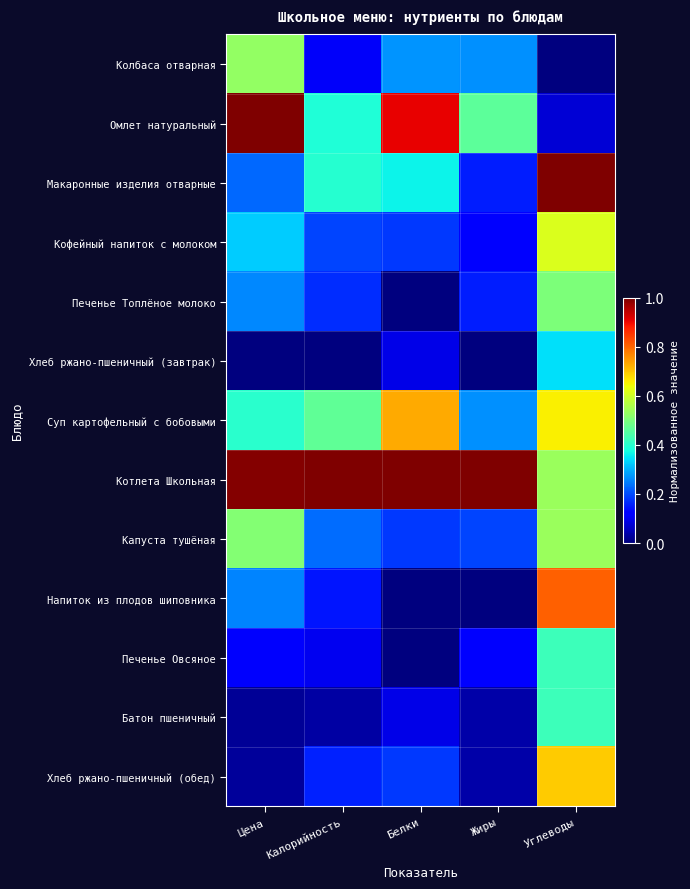

Reading right to left, what are all the values shown in this chart?

Колбаса отварная: Углеводы=0.0	Жиры=0.3	Белки=0.3	Калорийность=0.1	Цена=0.5
Омлет натуральный: Углеводы=0.1	Жиры=0.5	Белки=0.9	Калорийность=0.4	Цена=1.0
Макаронные изделия отварные: Углеводы=1.0	Жиры=0.2	Белки=0.4	Калорийность=0.4	Цена=0.2
Кофейный напиток с молоком: Углеводы=0.6	Жиры=0.1	Белки=0.2	Калорийность=0.2	Цена=0.3
Печенье Топлёное молоко: Углеводы=0.5	Жиры=0.2	Белки=0.0	Калорийность=0.2	Цена=0.3
Хлеб ржано-пшеничный (завтрак): Углеводы=0.3	Жиры=0.0	Белки=0.1	Калорийность=0.0	Цена=0.0
Суп картофельный с бобовыми: Углеводы=0.7	Жиры=0.3	Белки=0.7	Калорийность=0.5	Цена=0.4
Котлета Школьная: Углеводы=0.5	Жиры=1.0	Белки=1.0	Калорийность=1.0	Цена=1.0
Капуста тушёная: Углеводы=0.5	Жиры=0.2	Белки=0.2	Калорийность=0.2	Цена=0.5
Напиток из плодов шиповника: Углеводы=0.8	Жиры=0.0	Белки=0.0	Калорийность=0.1	Цена=0.3
Печенье Овсяное: Углеводы=0.4	Жиры=0.1	Белки=0.0	Калорийность=0.1	Цена=0.1
Батон пшеничный: Углеводы=0.4	Жиры=0.0	Белки=0.1	Калорийность=0.0	Цена=0.0
Хлеб ржано-пшеничный (обед): Углеводы=0.7	Жиры=0.0	Белки=0.2	Калорийность=0.2	Цена=0.0